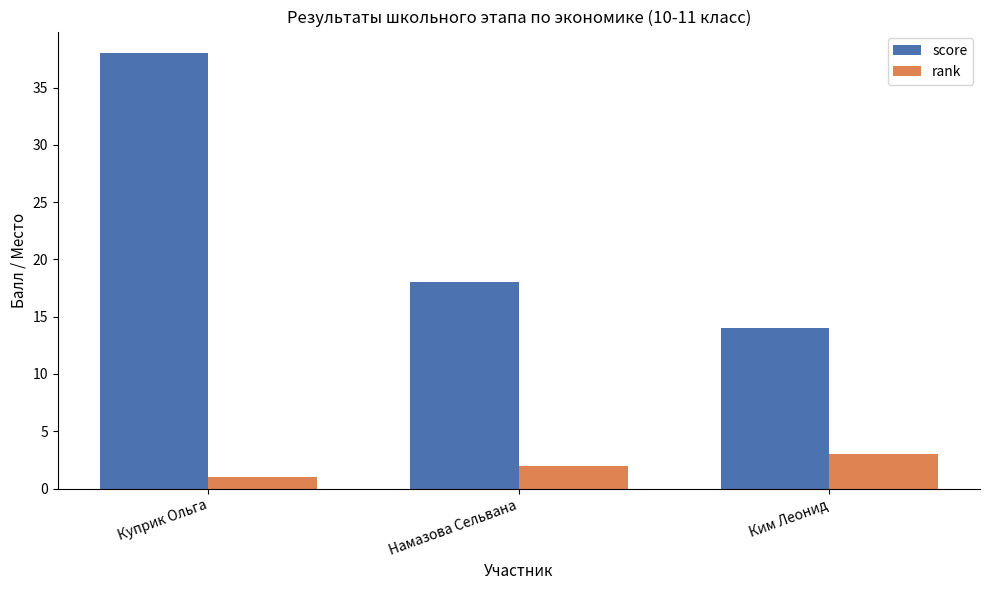

Is it true that score equals 14 at Ким Леонид?

True